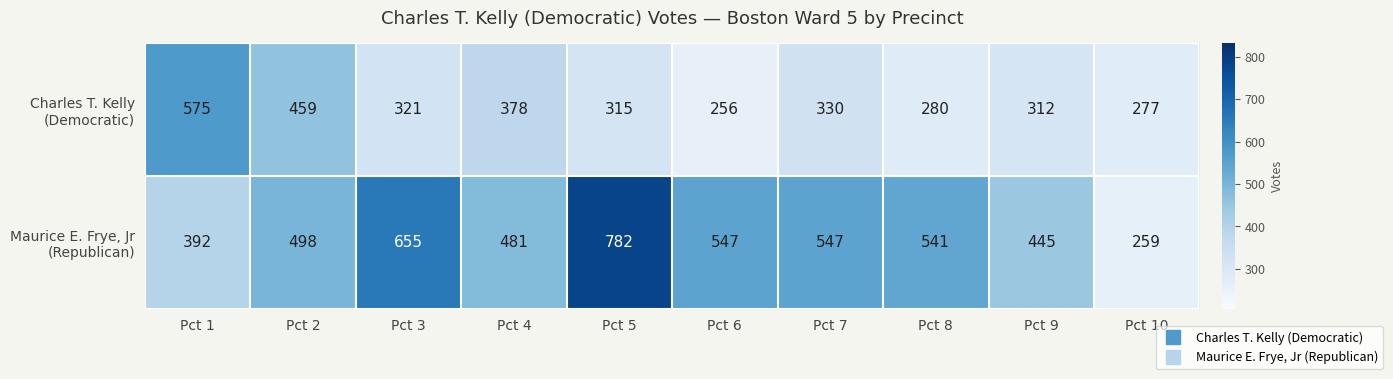

What is the difference between the highest and lowest values at Pct 8?

261